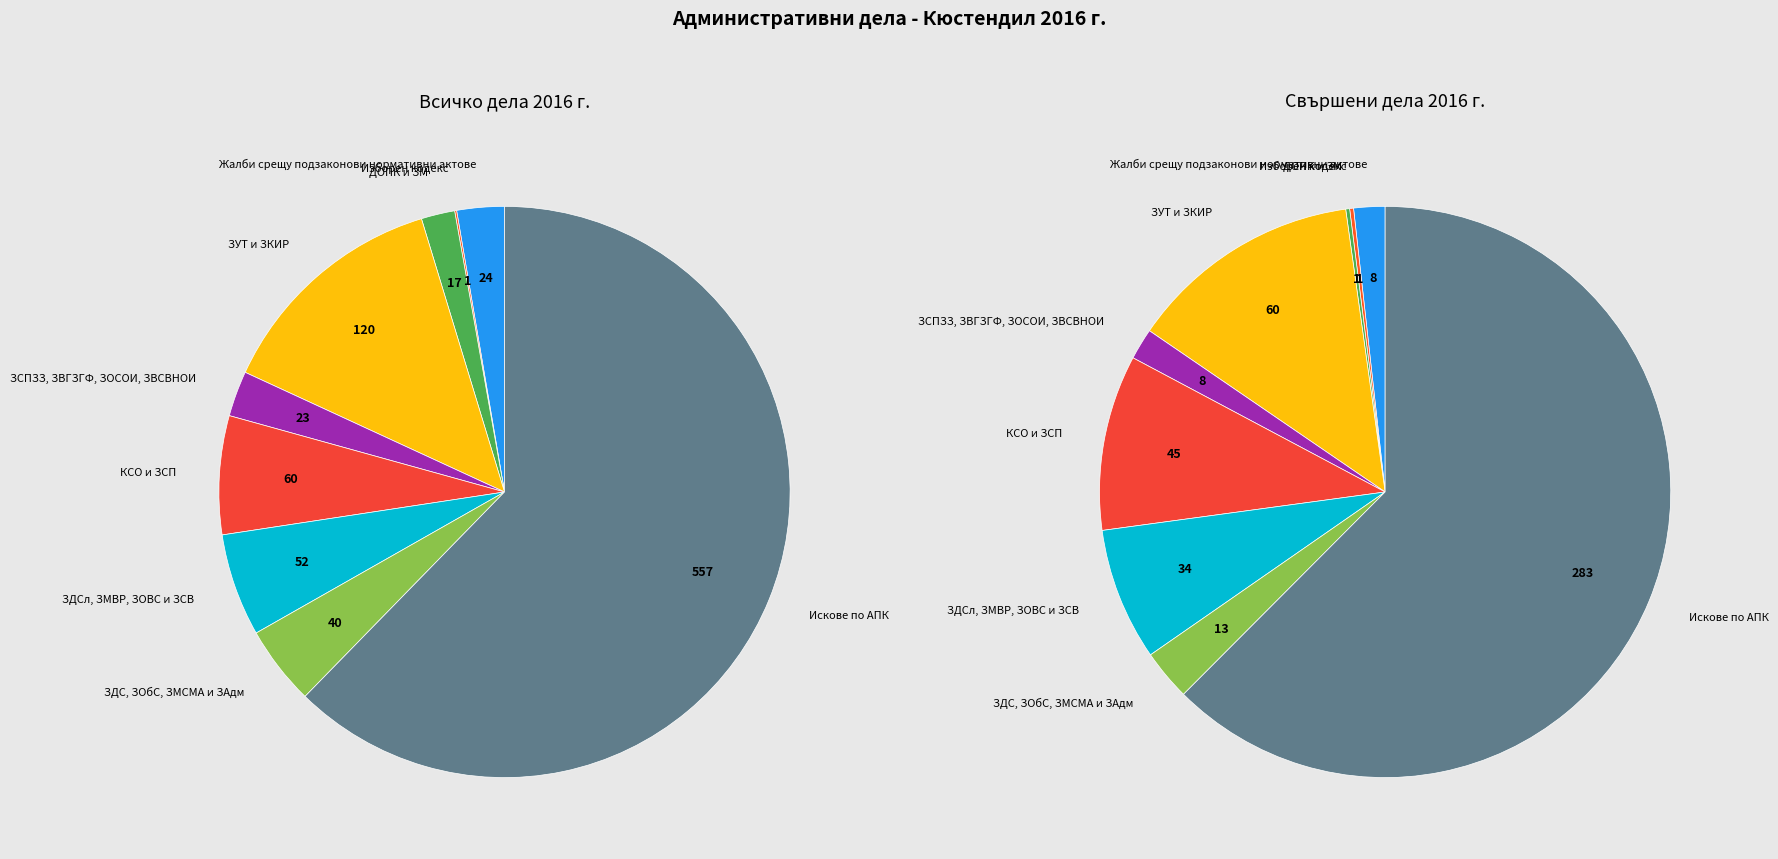

How many slices are in this pie chart?

10